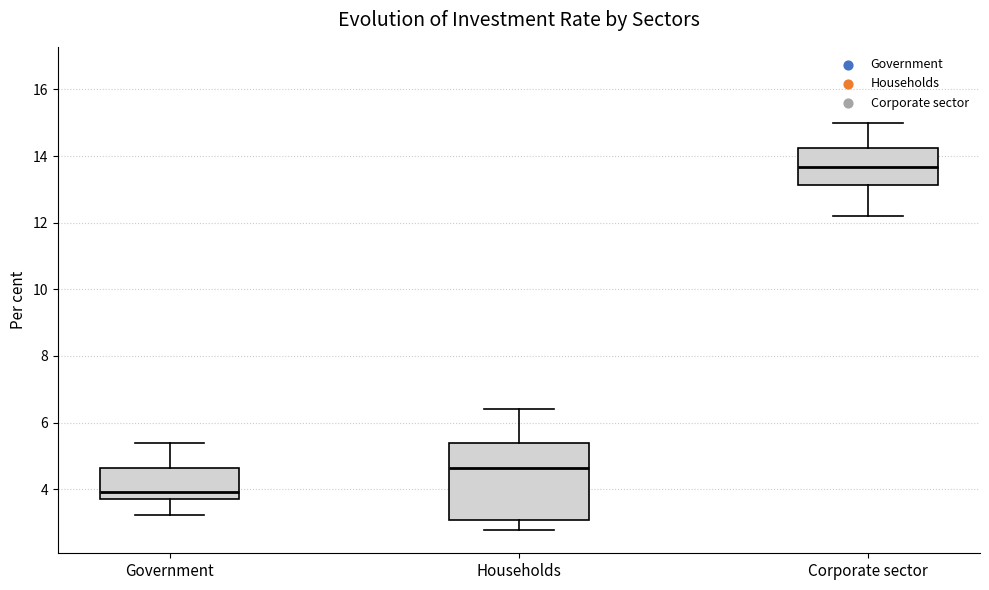

Where does the upper whisker of the box for Government end on the y-axis? The values are not printed on the chart, so give them approximately, as read against the axis.

5.4